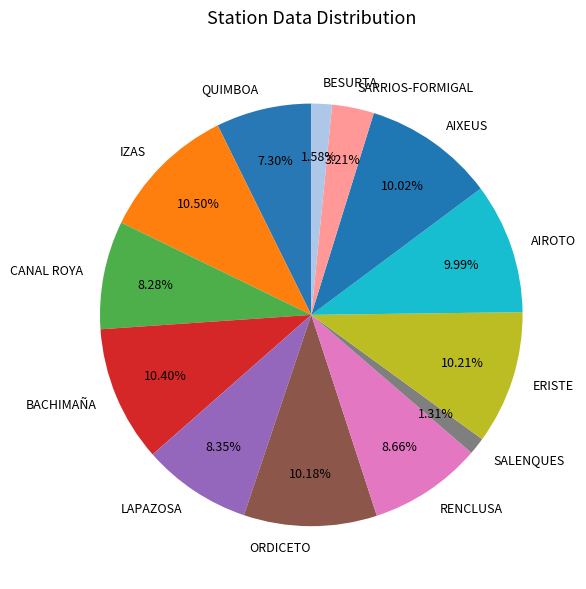

Approximately how many times larger is the value at AIROTO compared to ERISTE?

1.0